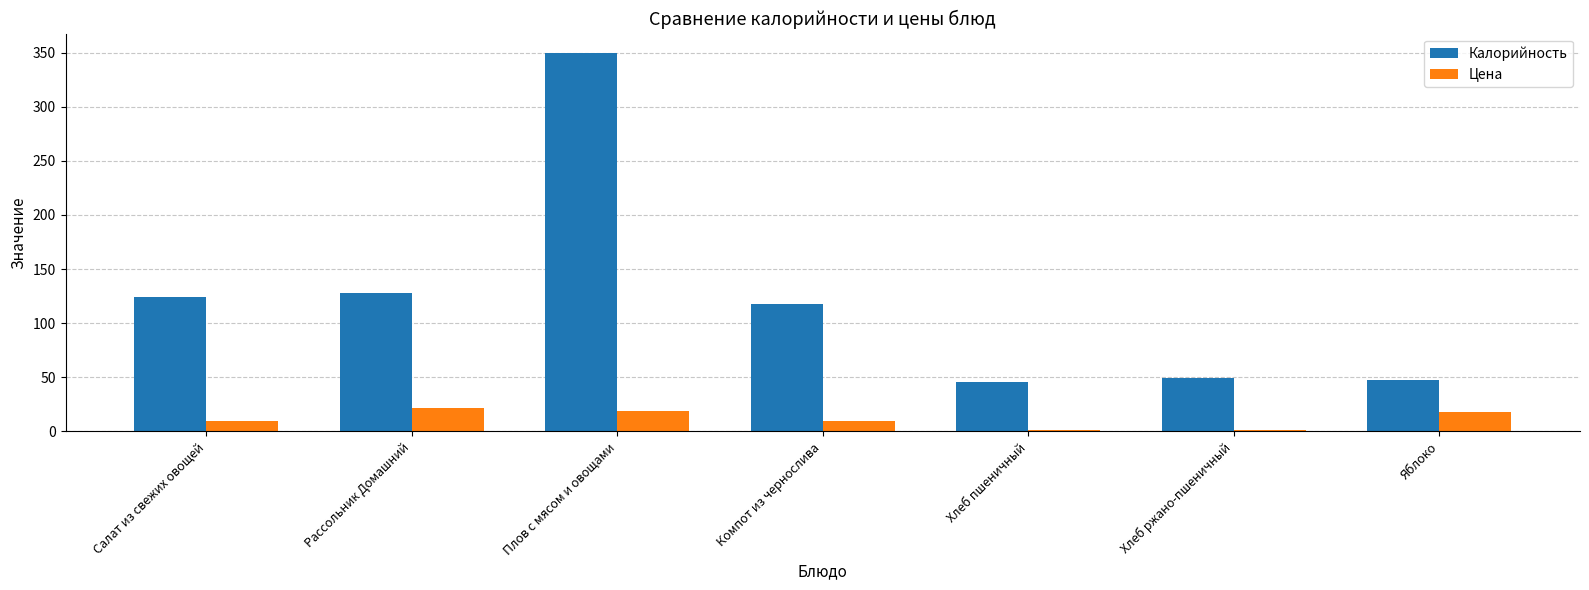

At which label does Калорийность reach its peak?

Плов с мясом и овощами